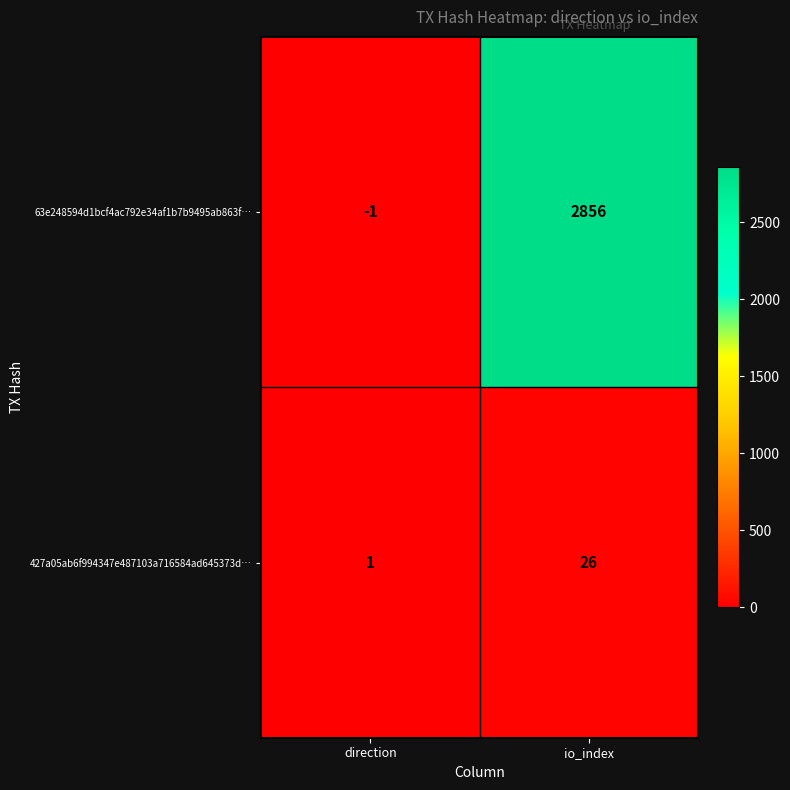

Reading right to left, transcribe all the data shown in this chart.

63e248594d1bcf4ac792e34af1b7b9495ab863f…: io_index=2856	direction=-1
427a05ab6f994347e487103a716584ad645373d…: io_index=26	direction=1